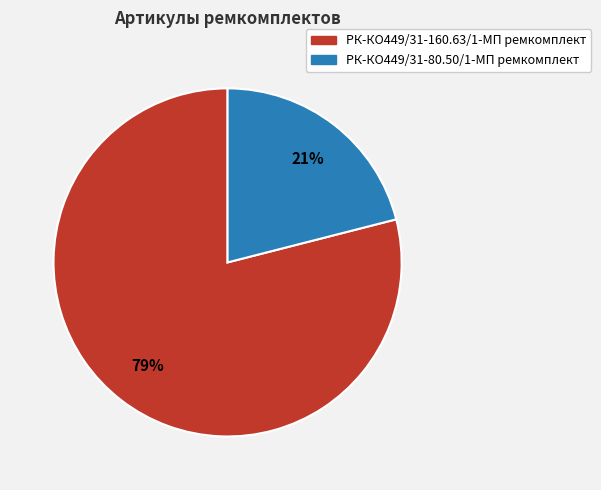

Is it true that РК-КО449/31-80.50/1-МП ремкомплект is 12% of the pie?

False